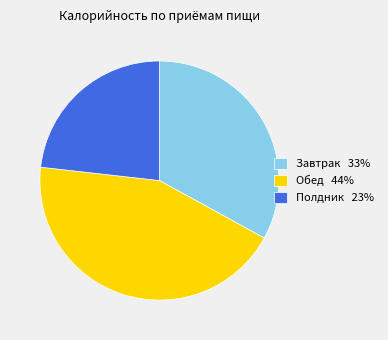

Is there any slice that represents more than half of the pie?

No